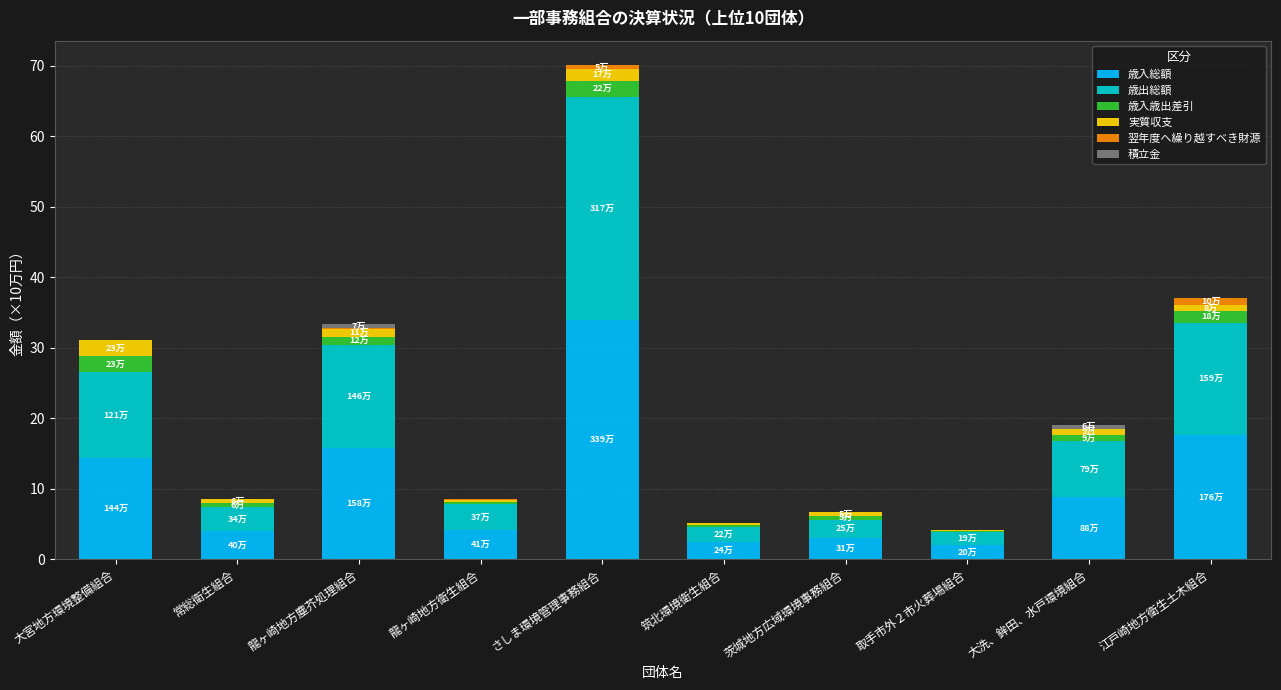

What is the sum of all 歳入総額 values?

106.1